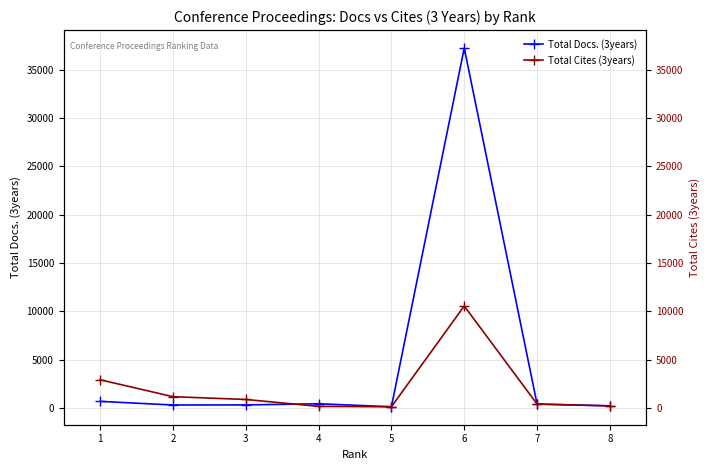

What is the total value across all series at 7?

799